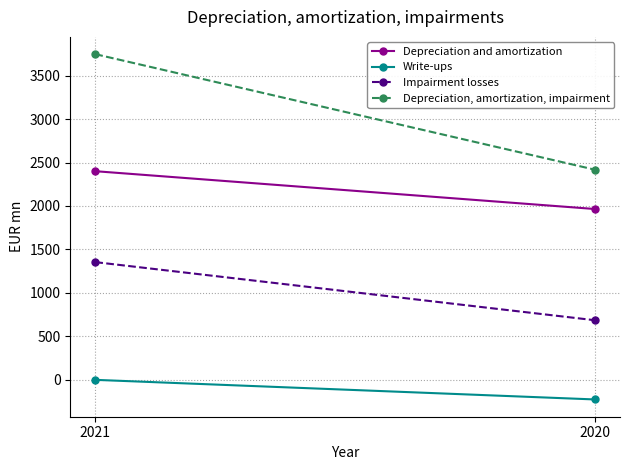

At 2020, list the series in order from smallest to largest.

Write-ups, Impairment losses, Depreciation and amortization, Depreciation, amortization, impairment